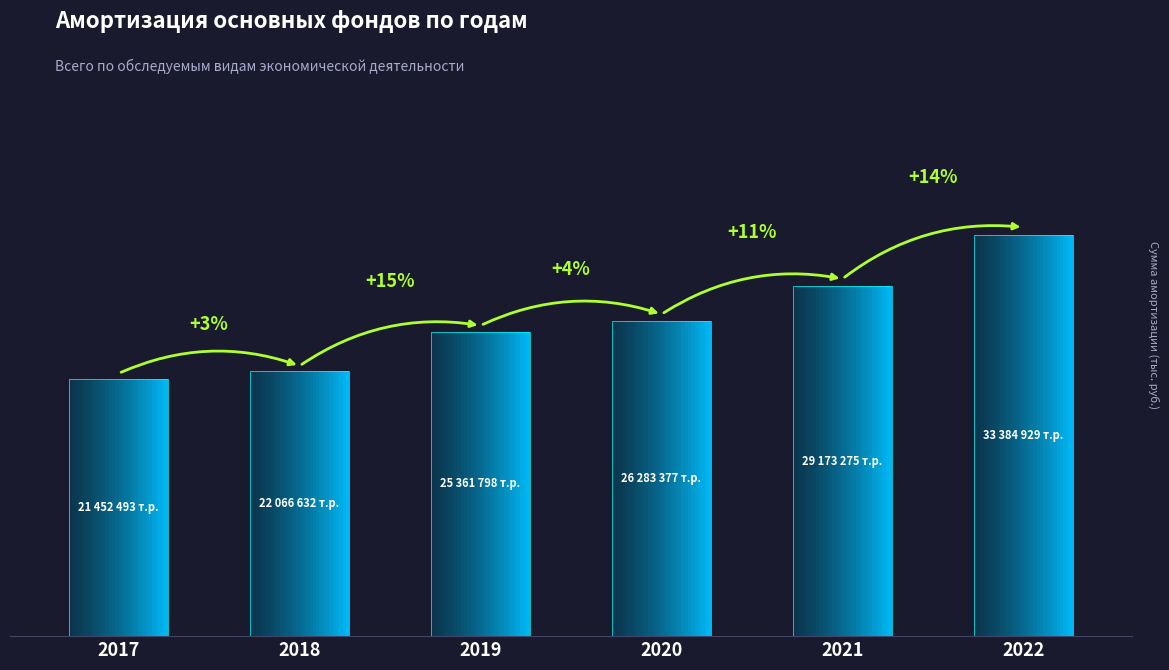

Reading left to right, extract all data points from this chart.

2017=21452493	2018=22066632	2019=25361798	2020=26283377	2021=29173275	2022=33384929